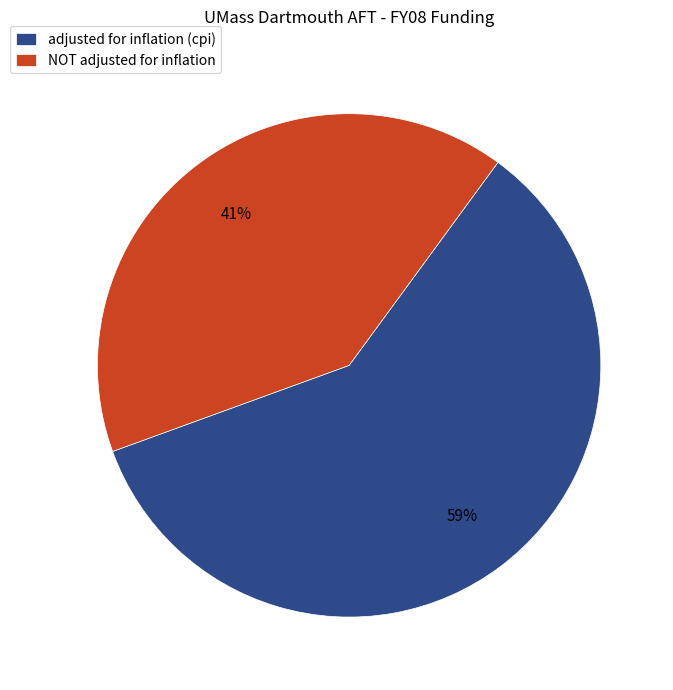

What is the largest slice in the pie chart?

adjusted for inflation (cpi)